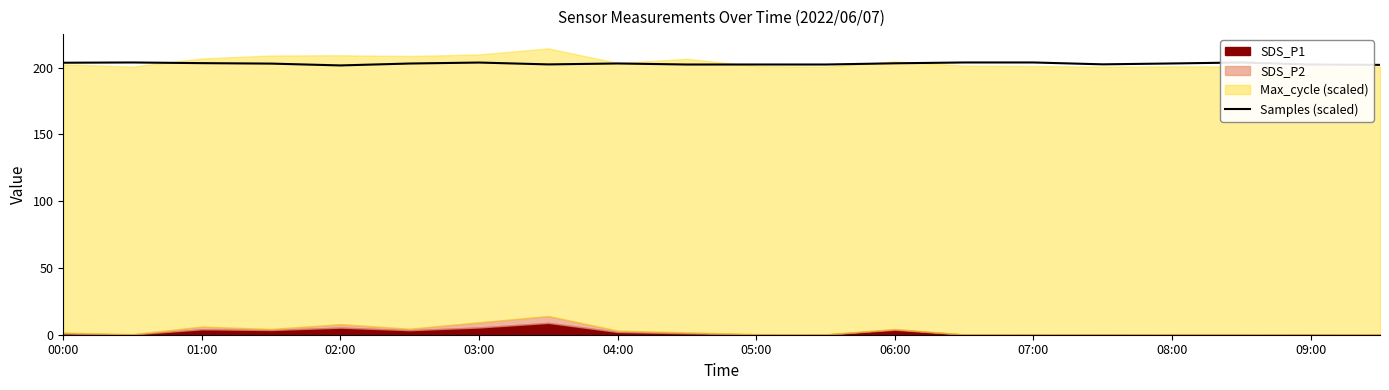

What position from the left is 17?

18